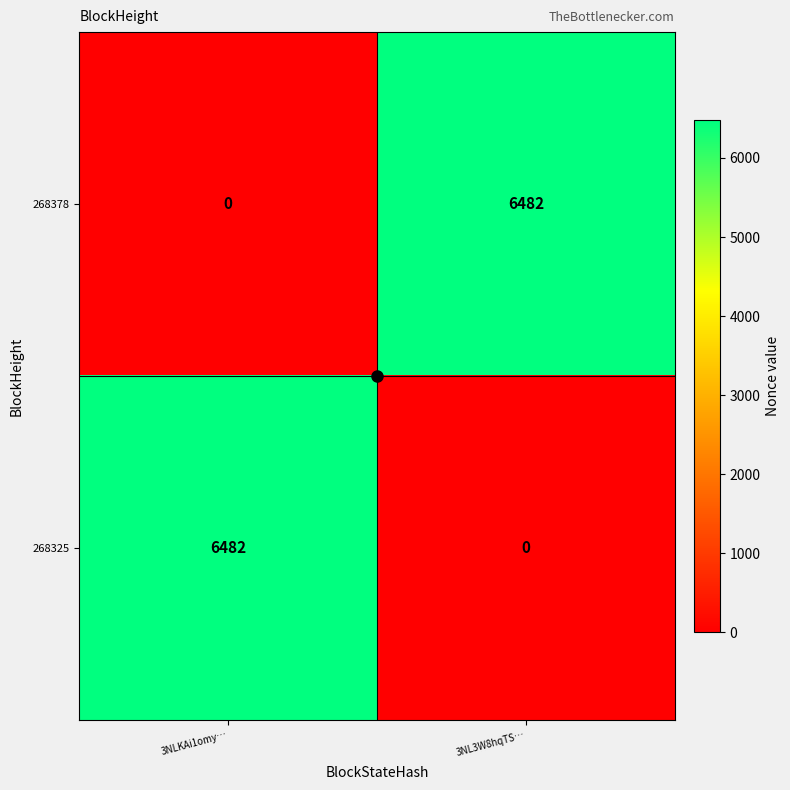

What is the maximum value shown in the chart?

6482